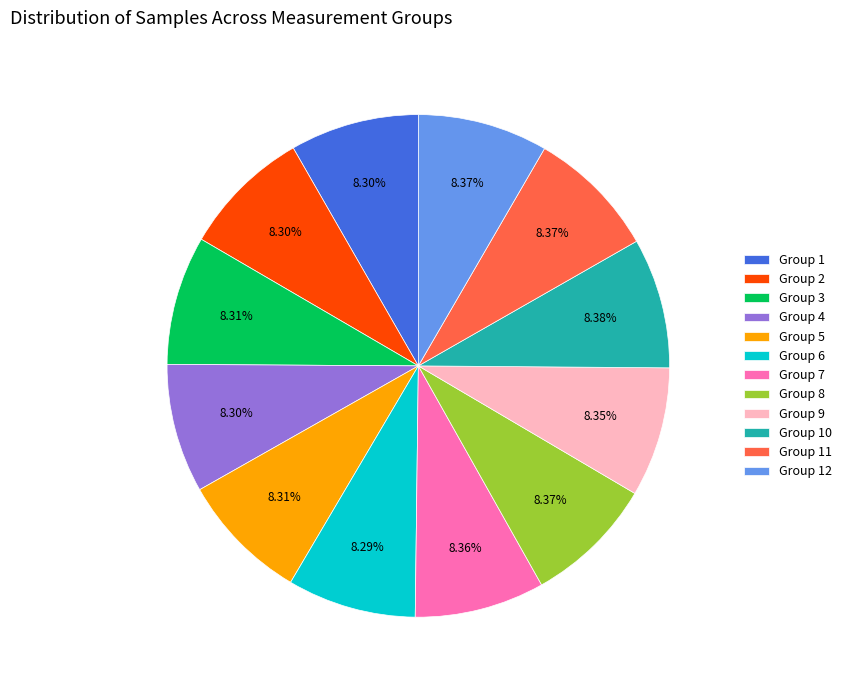

Do Group 1 and Group 5 together represent more than half of the pie?

No